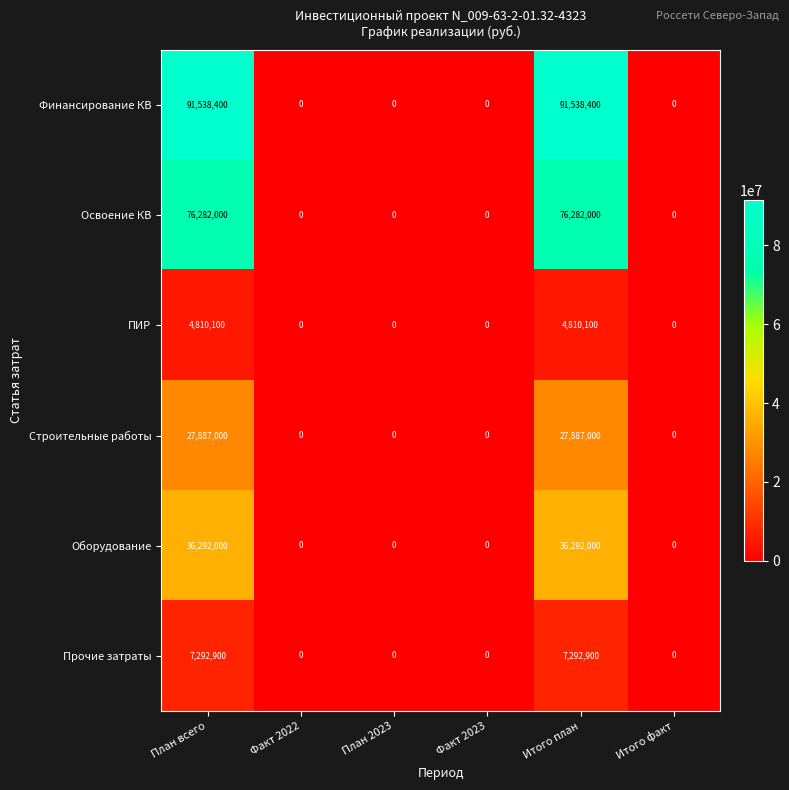

Which series has the largest total across all categories?

Финансирование КВ